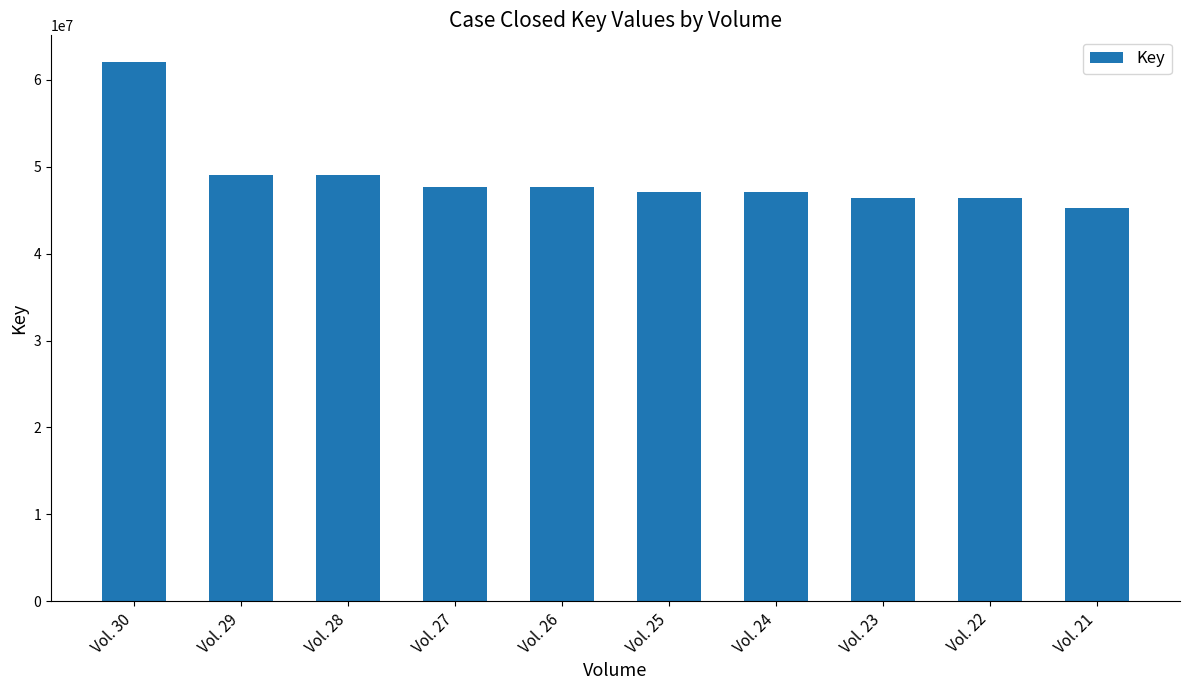

How many categories are shown in the chart?

10